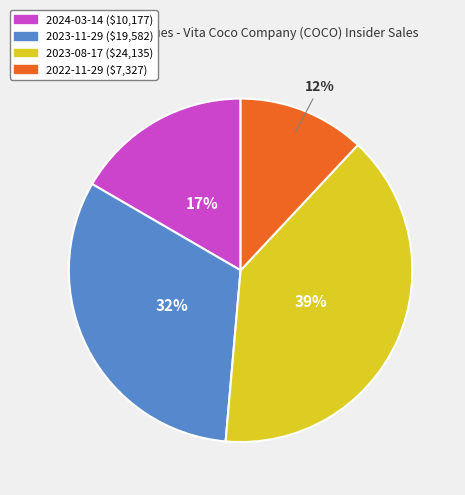

How many slices are in this pie chart?

4